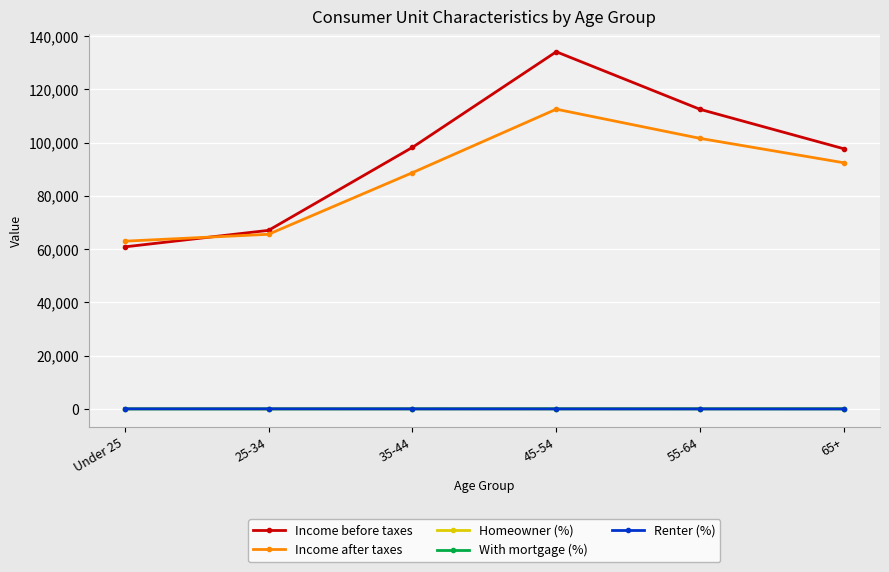

What is the minimum value for Income before taxes?

60863